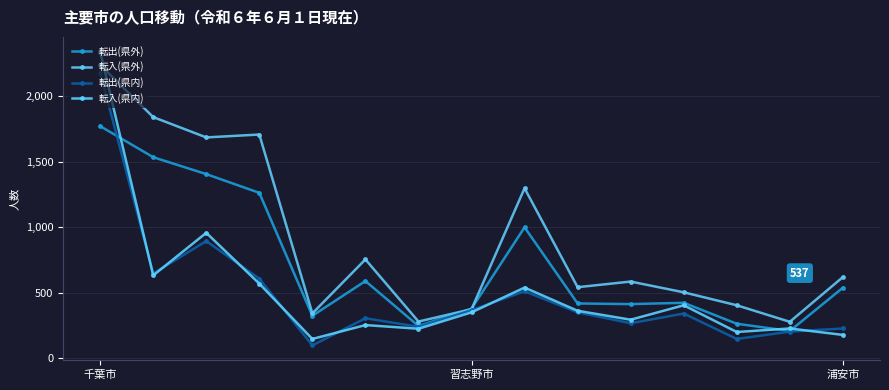

How many series are shown in this chart?

4